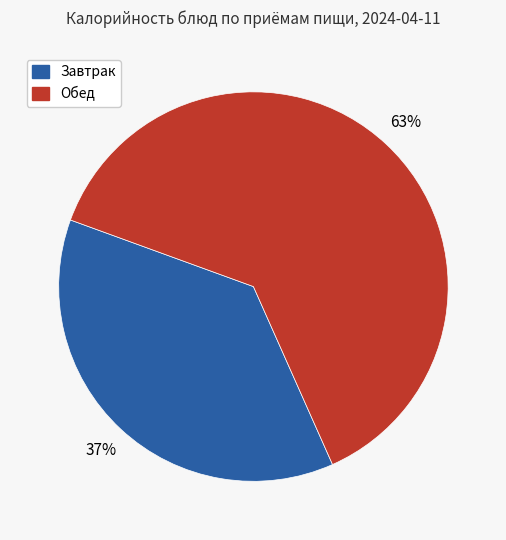

How many segments does this pie chart have?

2